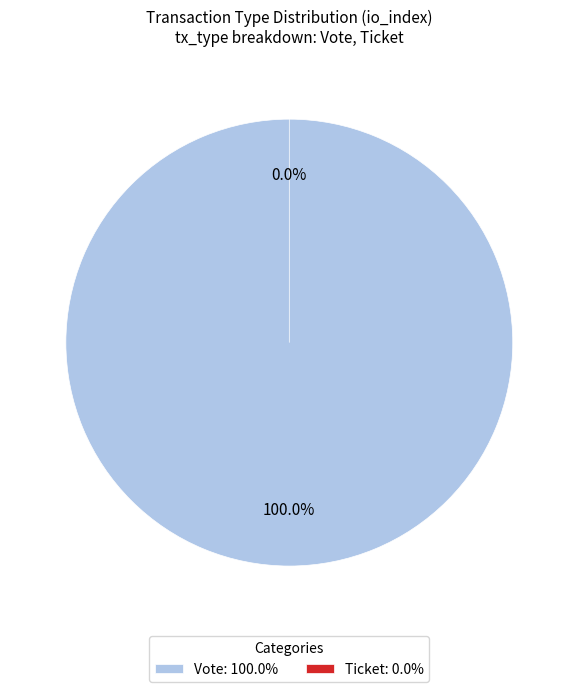

The Vote (io_index=1) slice represents 90% of the pie. True or false?

False